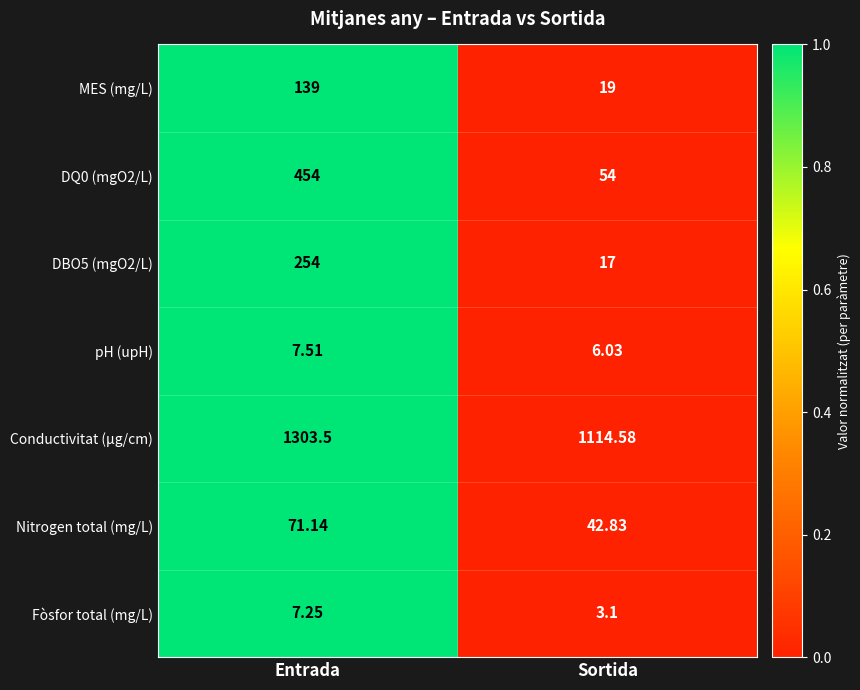

How many series are shown in this chart?

7